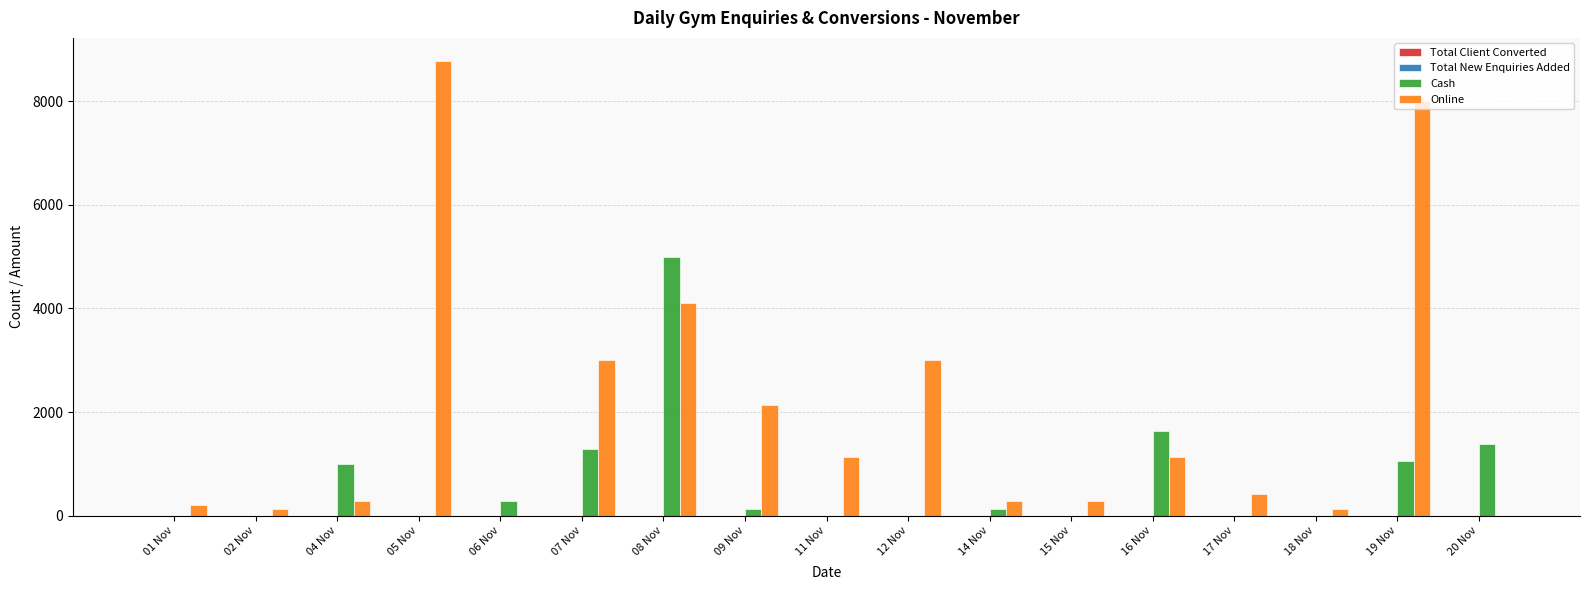

What is the maximum value shown in the chart?

8780